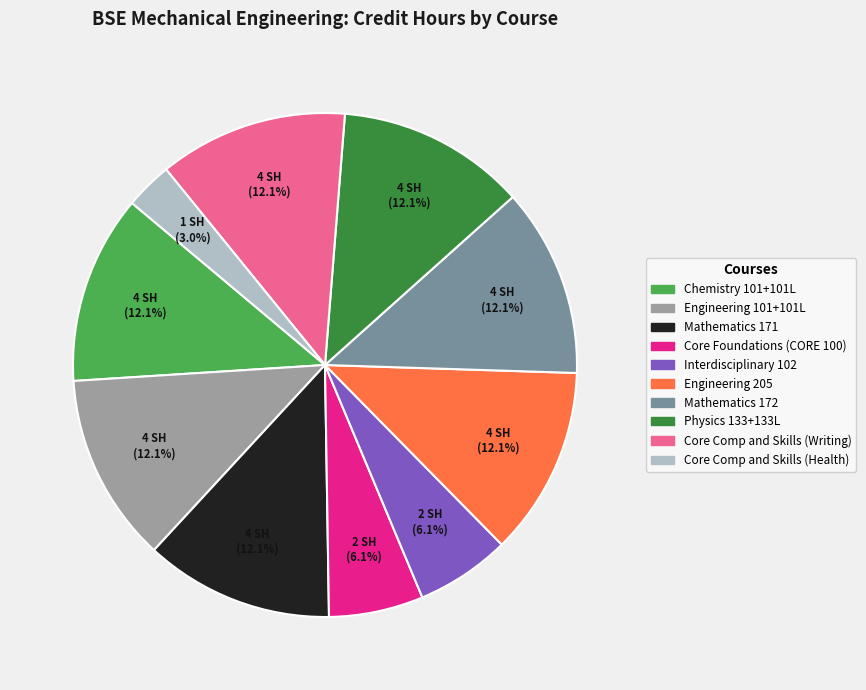

Is Mathematics 172 the majority of the pie?

No